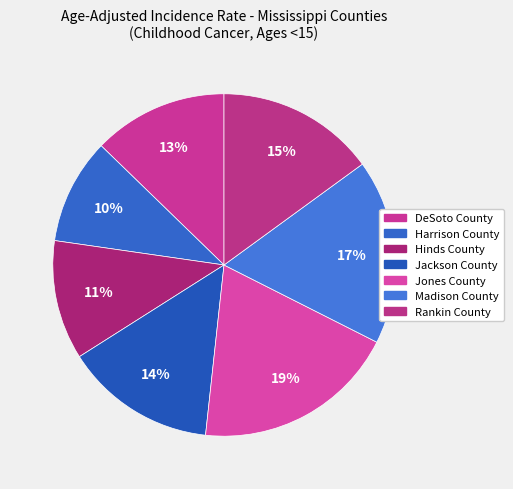

What is the largest slice in the pie chart?

Jones County